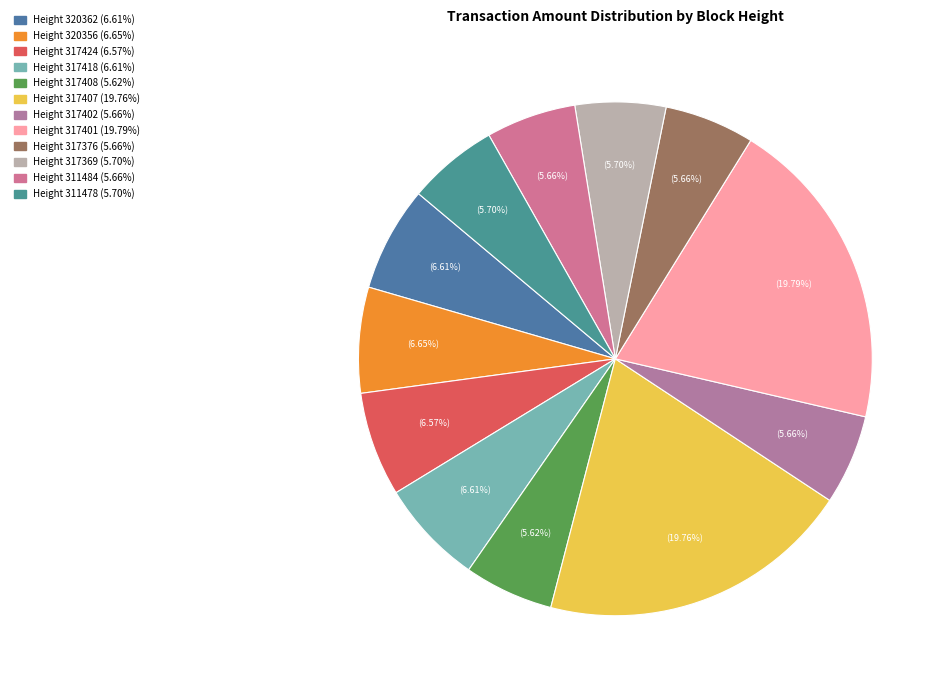

How many slices are in this pie chart?

12